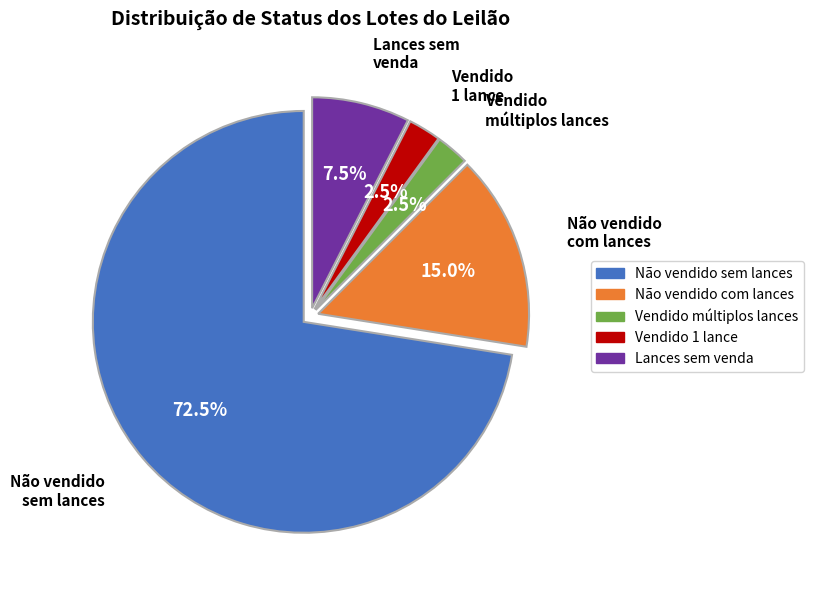

Is there any slice that represents more than half of the pie?

Yes